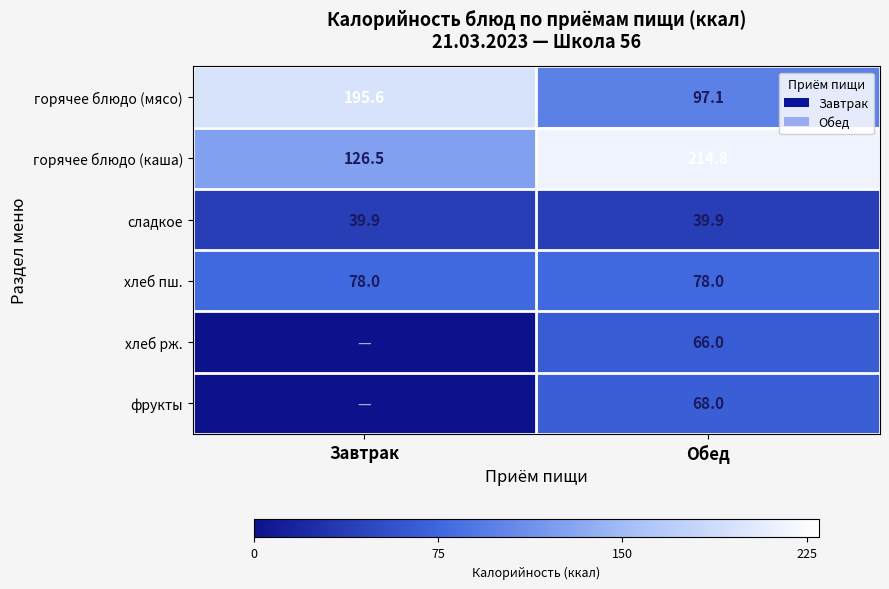

True or false: горячее блюдо (каша) has a value of 214.8 at Обед.

True